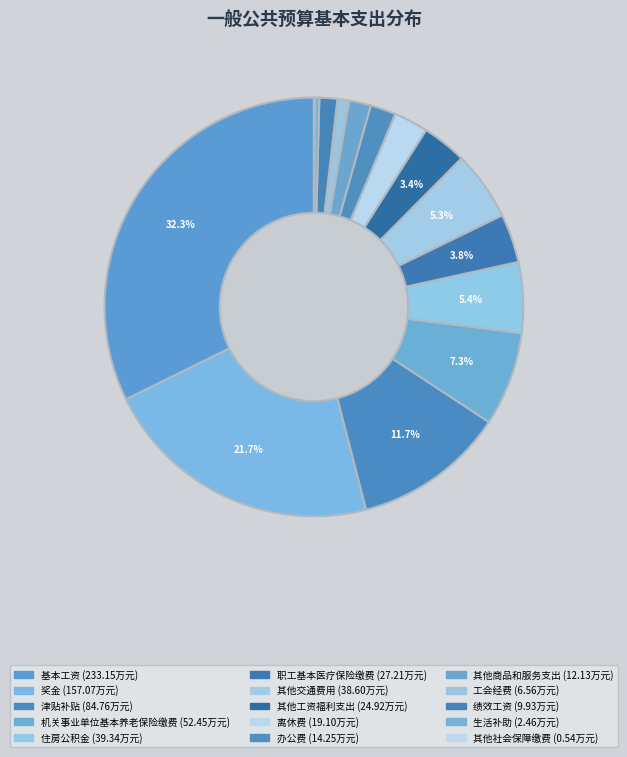

To the nearest percent, what is the difference between the 津贴补贴 and 基本工资 slice percentages?

21%